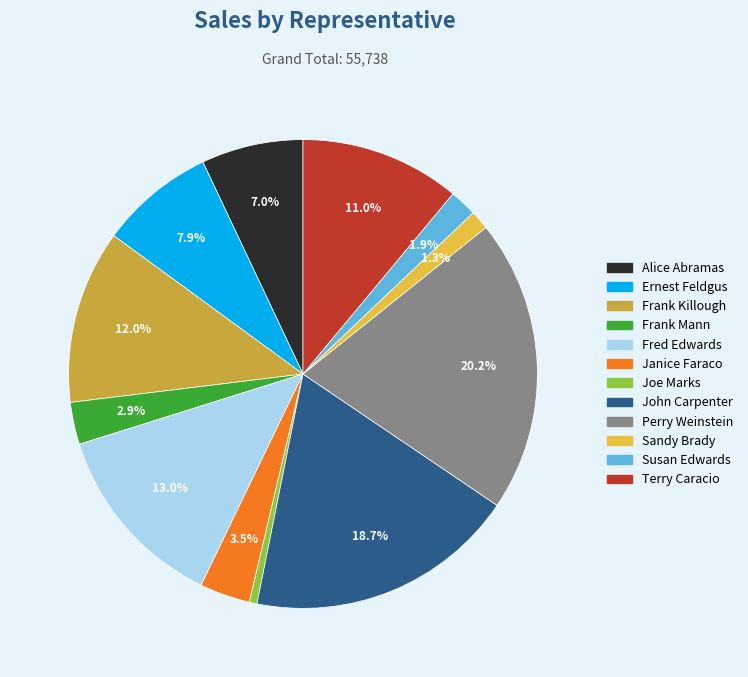

To the nearest percent, what is the average slice percentage?

8%